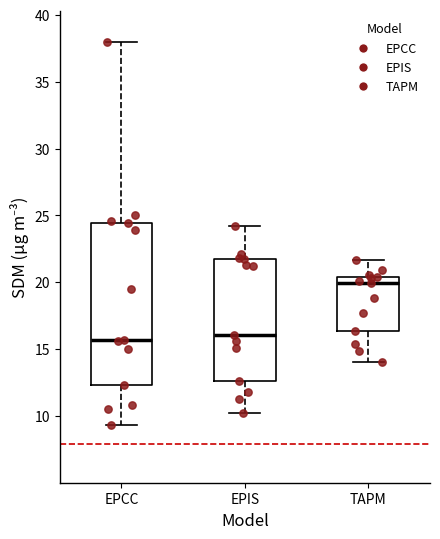

Comparing the boxes themselves (not the whiskers), which one is the tallest?

EPCC